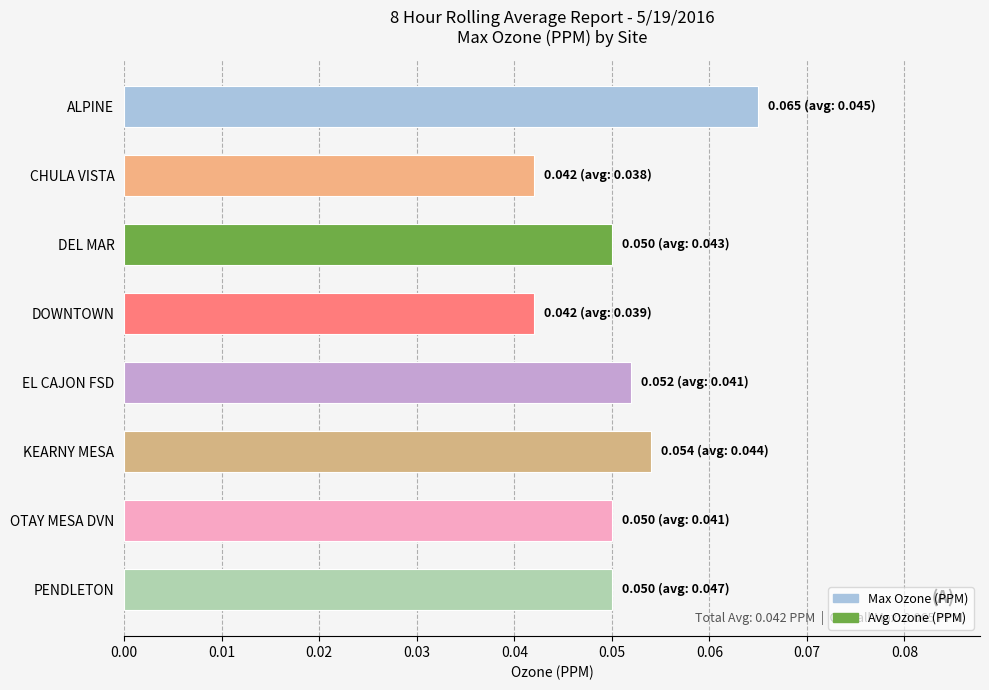

How many values are between 0 and 1?

8